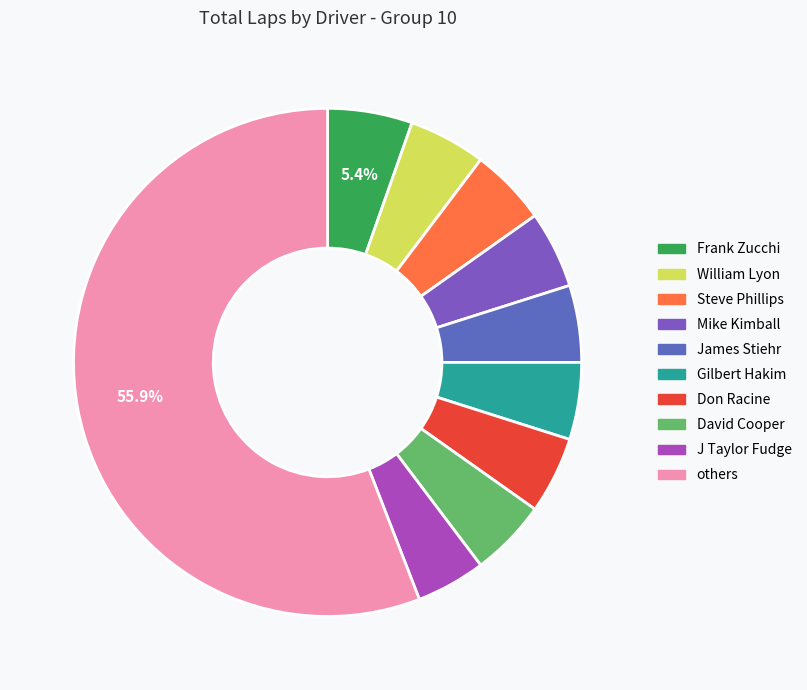

How many segments does this pie chart have?

10